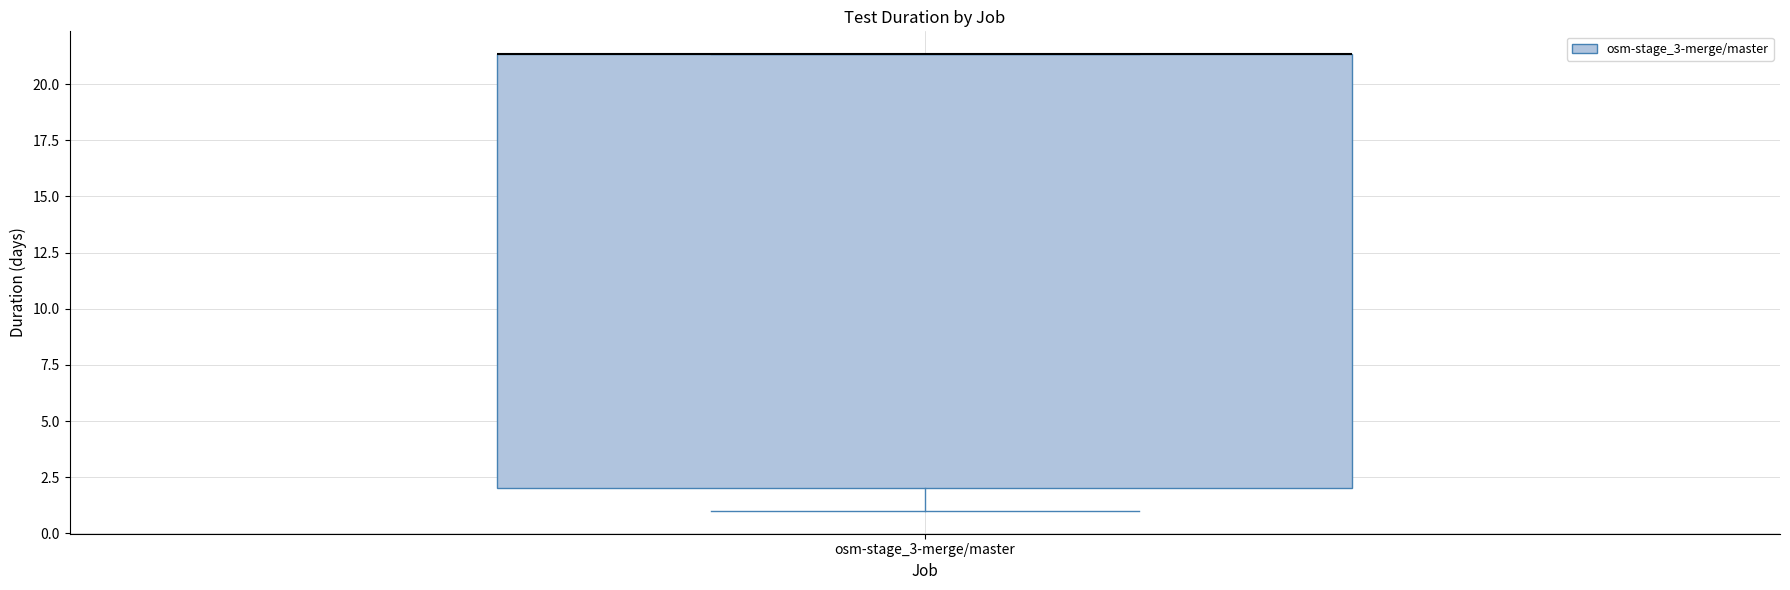

Transcribe this box plot: give where the median line is, the range the box spans, and where the two whiskers end, as read against the y-axis. The values are not printed on the chart, so give them approximately, as read against the axis.

median 21.5 (drawn on the box's upper edge), box 2.0 to 21.5, whiskers 1.0 to 21.5